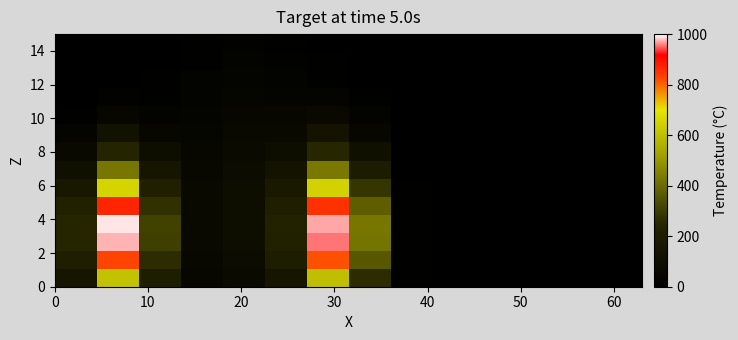

How many categories are shown in the chart?

14